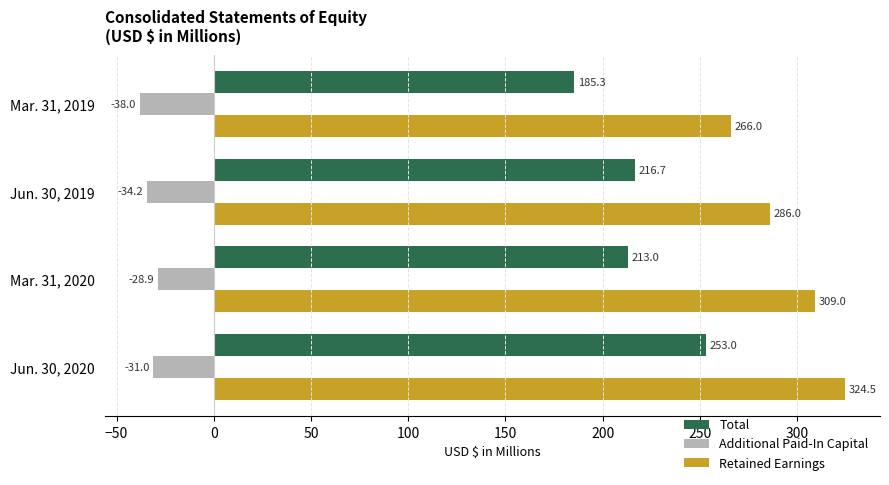

What is the difference between the Retained Earnings values at Mar. 31, 2020 and Mar. 31, 2019?

43.0